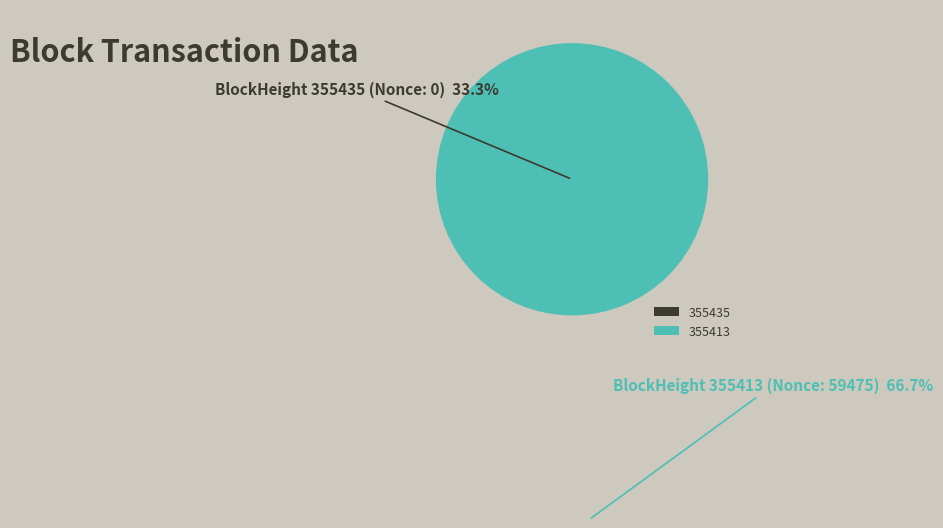

Does 355413 account for over 50% of the chart?

Yes